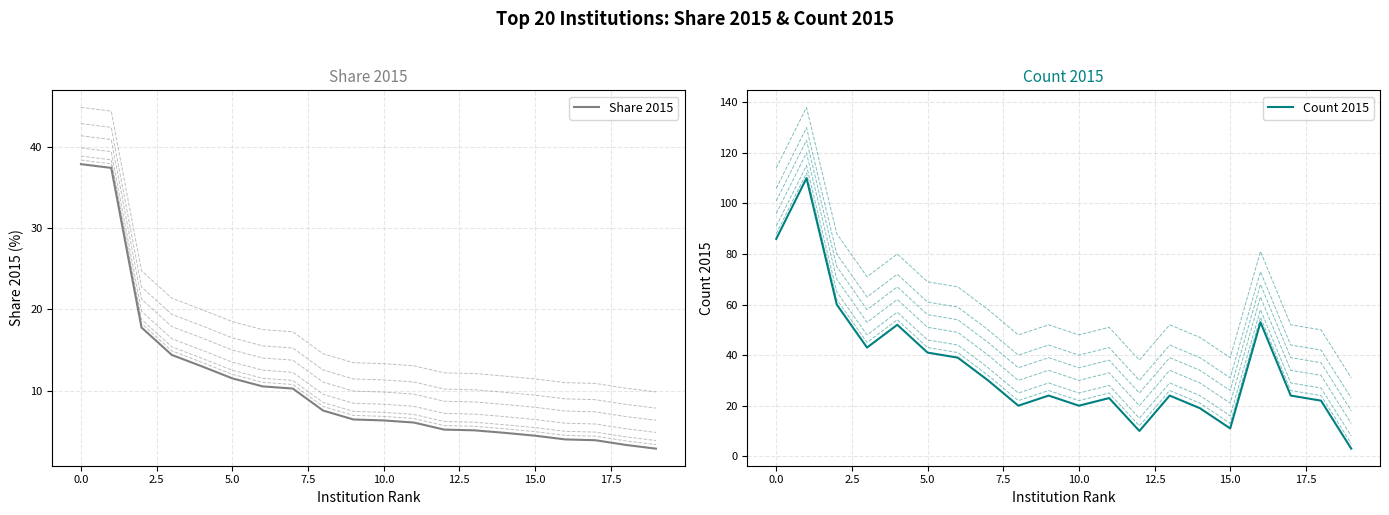

What is the maximum value for Share 2015?

37.9